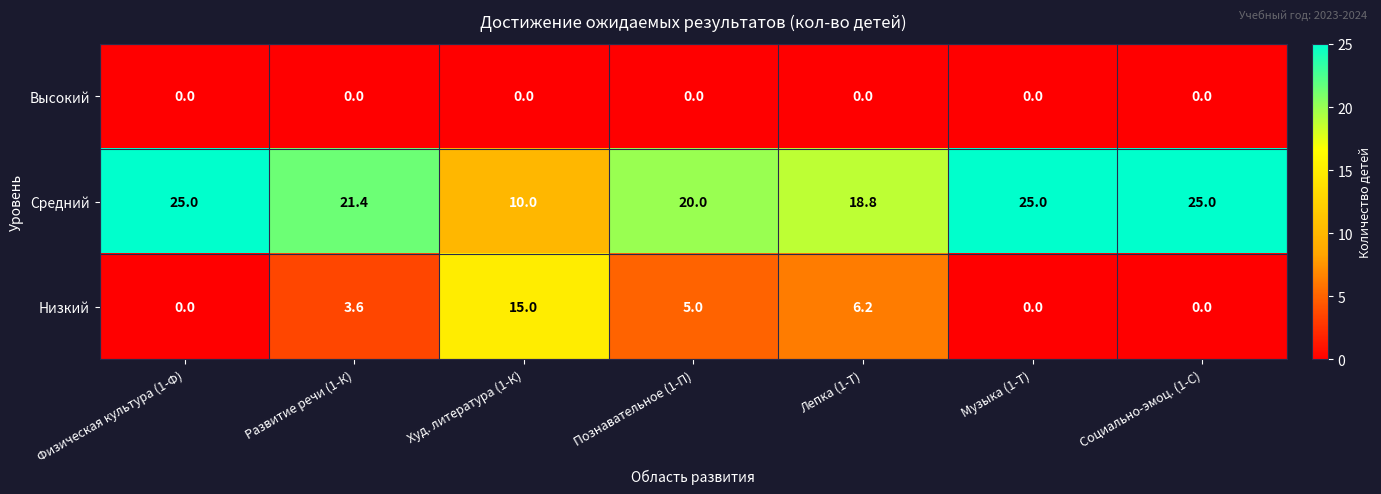

Reading right to left, what are all the values shown in this chart?

Высокий: Социально-эмоц. (1-С)=0.0	Музыка (1-Т)=0.0	Лепка (1-Т)=0.0	Познавательное (1-П)=0.0	Худ. литература (1-К)=0.0	Развитие речи (1-К)=0.0	Физическая культура (1-Ф)=0.0
Средний: Социально-эмоц. (1-С)=25.0	Музыка (1-Т)=25.0	Лепка (1-Т)=18.8	Познавательное (1-П)=20.0	Худ. литература (1-К)=10.0	Развитие речи (1-К)=21.4	Физическая культура (1-Ф)=25.0
Низкий: Социально-эмоц. (1-С)=0.0	Музыка (1-Т)=0.0	Лепка (1-Т)=6.2	Познавательное (1-П)=5.0	Худ. литература (1-К)=15.0	Развитие речи (1-К)=3.6	Физическая культура (1-Ф)=0.0